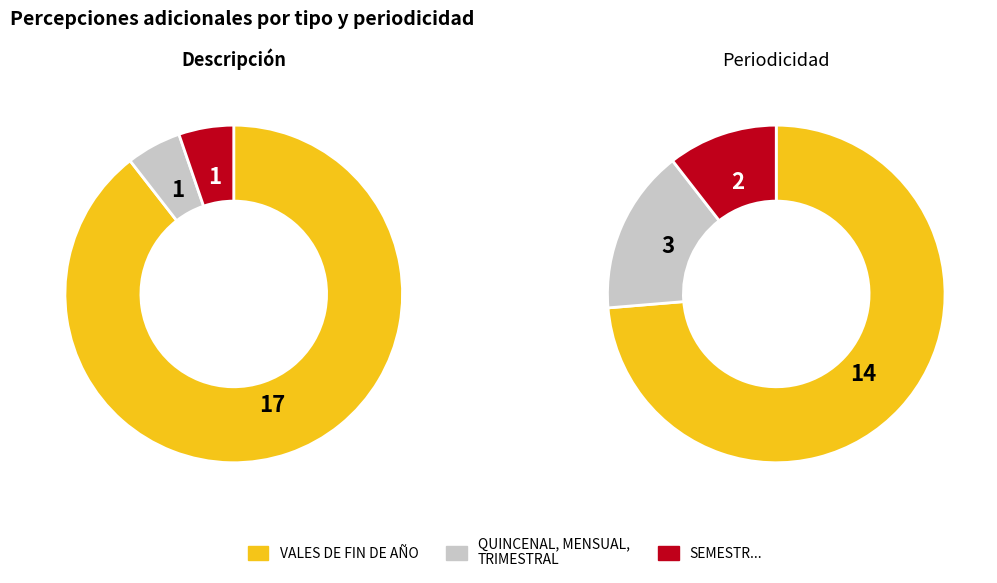

Which slice represents more than half of the pie?

VALES DE FIN DE AÑO